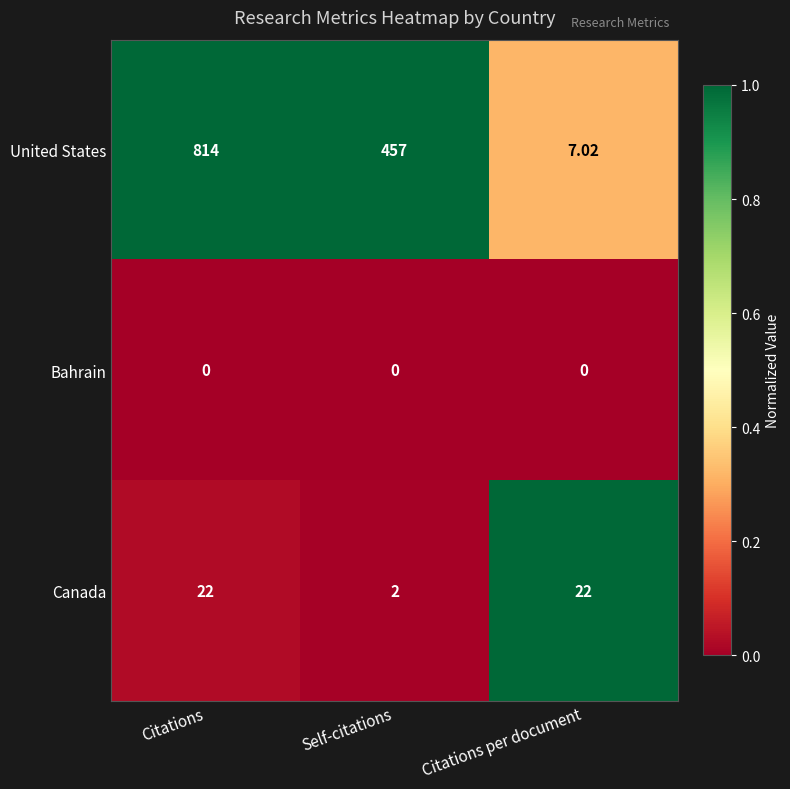

At which category is the sum across all series the highest?

Citations